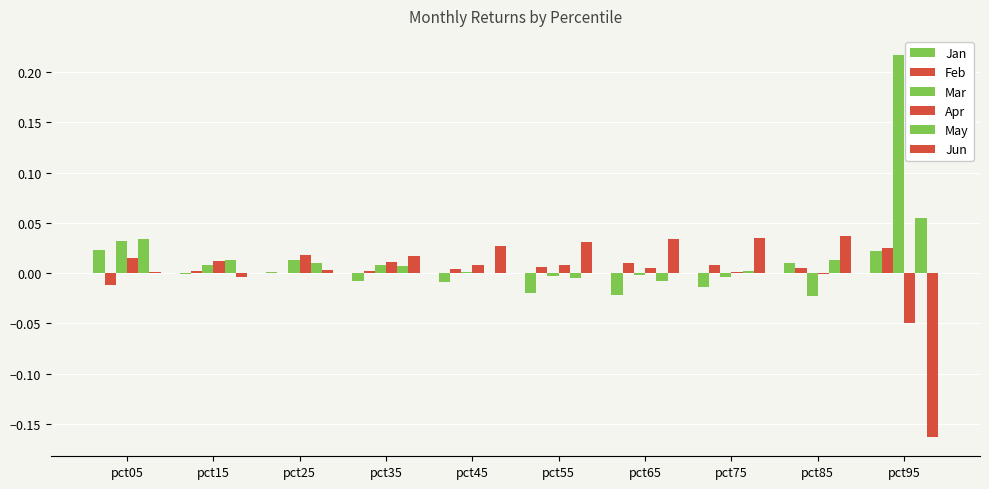

How many distinct data groups are displayed?

6